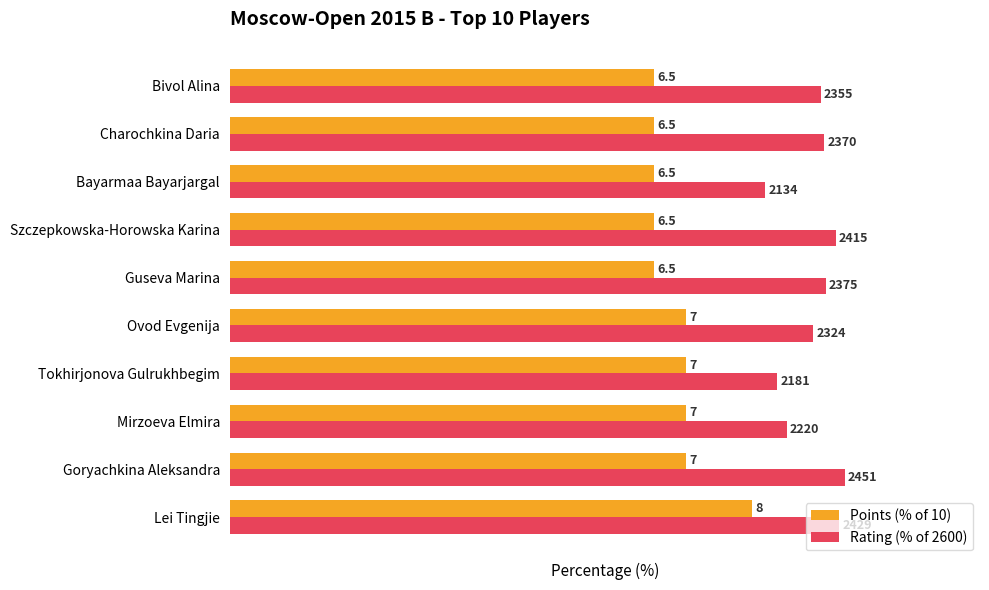

What are all the series names shown in the legend?

Points (% of 10), Rating (% of 2600)